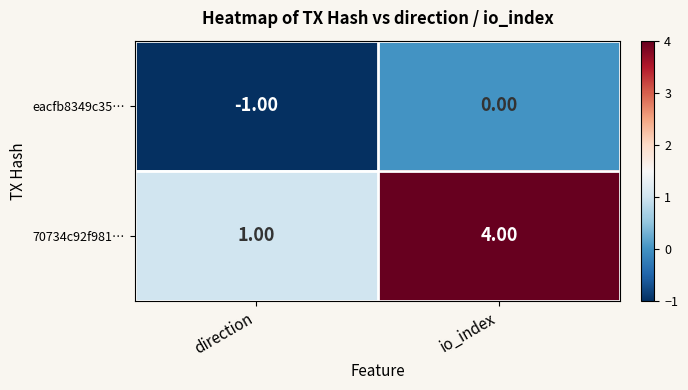

What is the difference between the maximum and minimum values in the 70734c92f981… series?

3